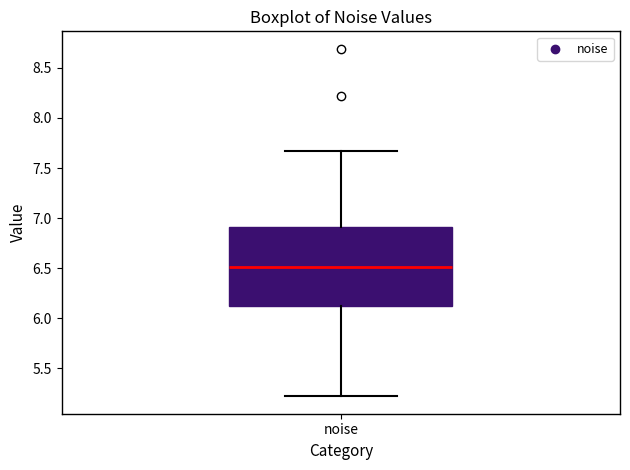

Where is the lower edge of the box for noise on the y-axis? The values are not printed on the chart, so give them approximately, as read against the axis.

6.10